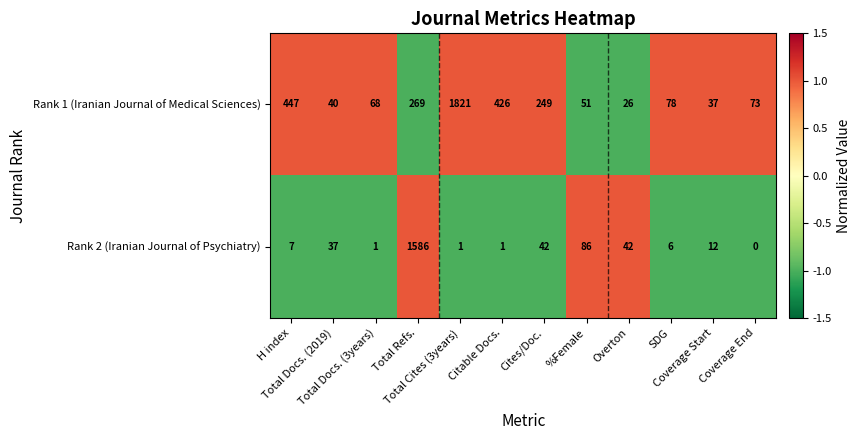

Which series has the largest range (max minus min)?

Rank 1 (Iranian Journal of Medical Sciences)